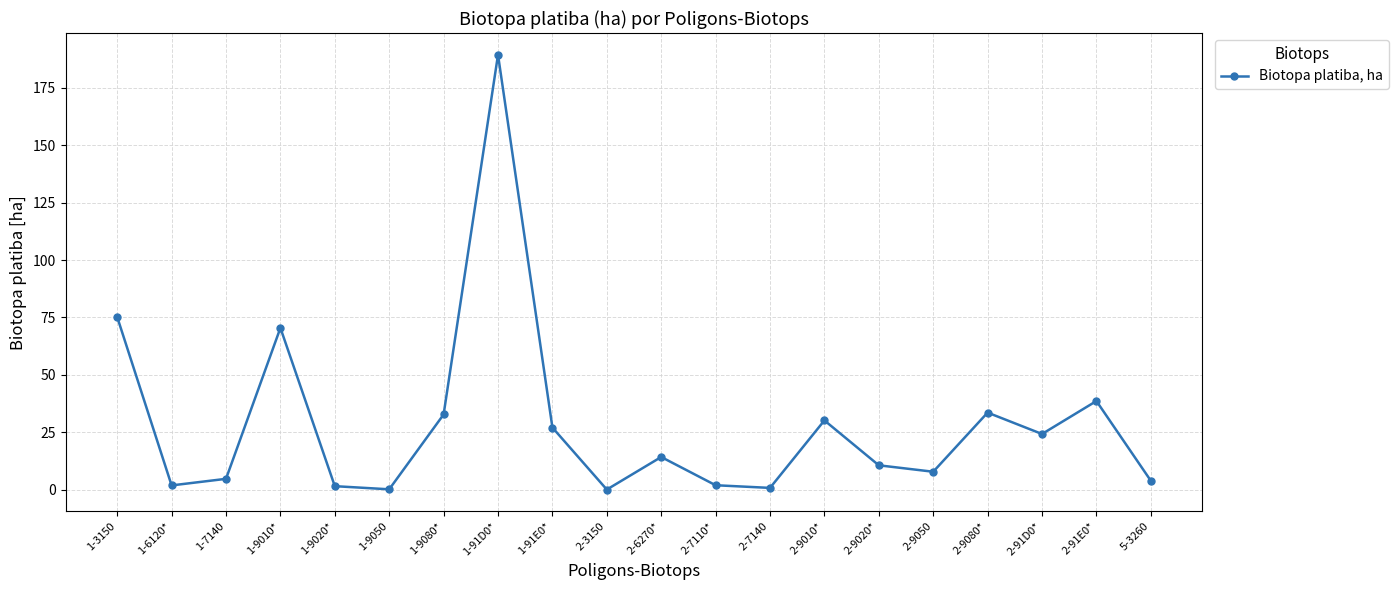

What is the difference between the second highest and minimum values?

75.1